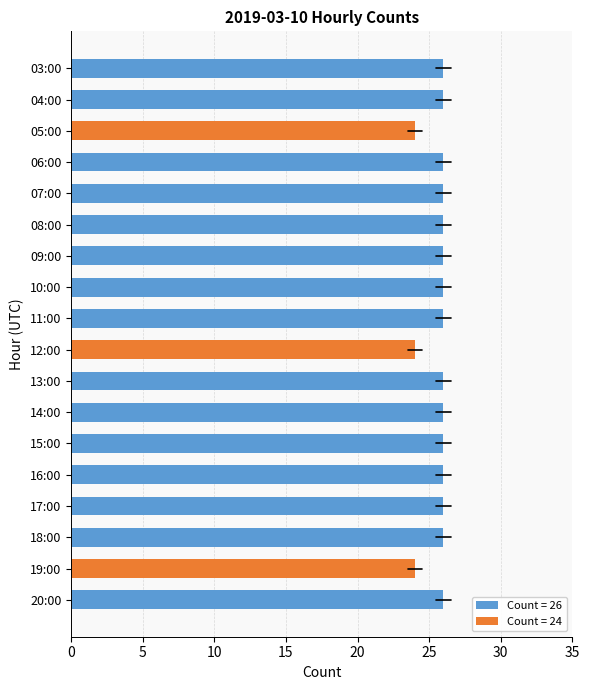

How many bars are there in total?

18